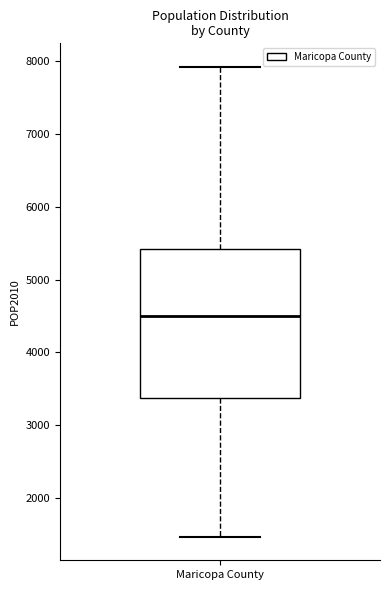

Read this box plot against the y-axis: the position of the median line, the range covered by the box, and the ends of both whiskers. The values are not printed on the chart, so give them approximately, as read against the axis.

median 4500, box 3400 to 5400, whiskers 1500 to 7900